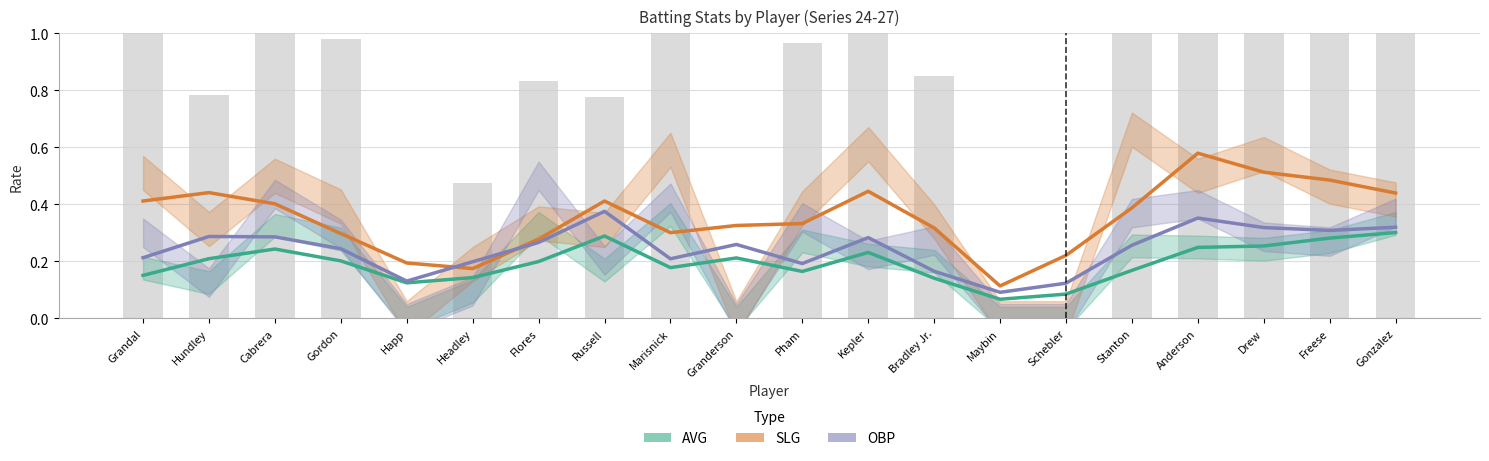

Count the number of data series in this chart.

3